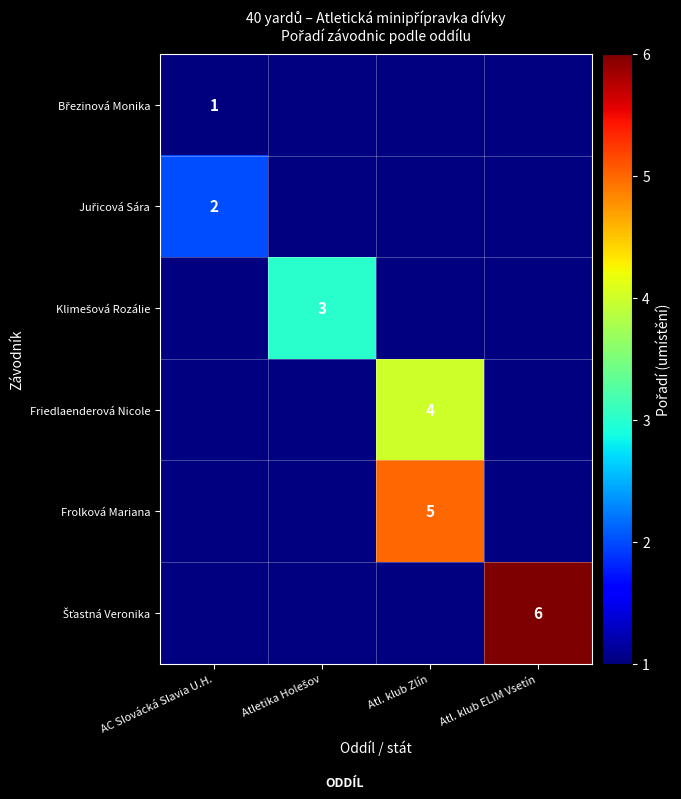

The Frolková Mariana series shows 5 at Atl. klub Zlín. True or false?

True